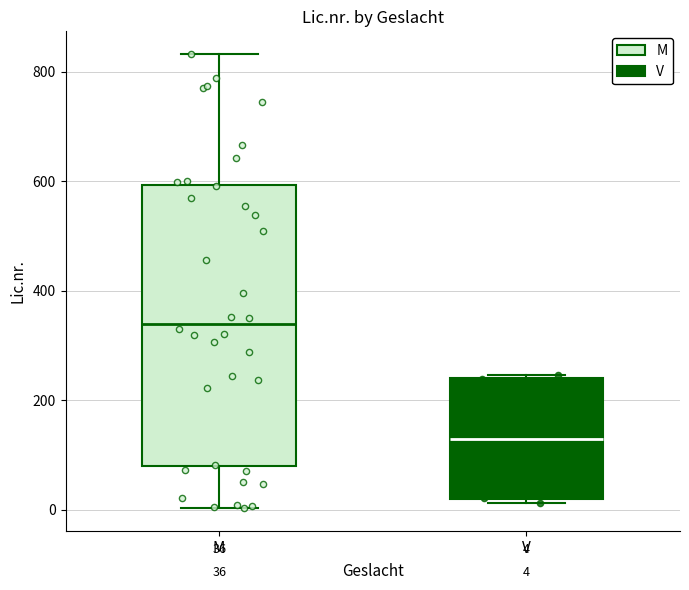

Which box has the highest median line?

M